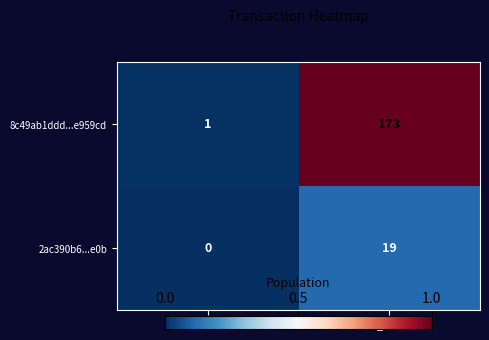

Reading left to right, extract all data points from this chart.

8c49ab1ddd...e959cd: 1	173
2ac390b6...e0b: 0	19